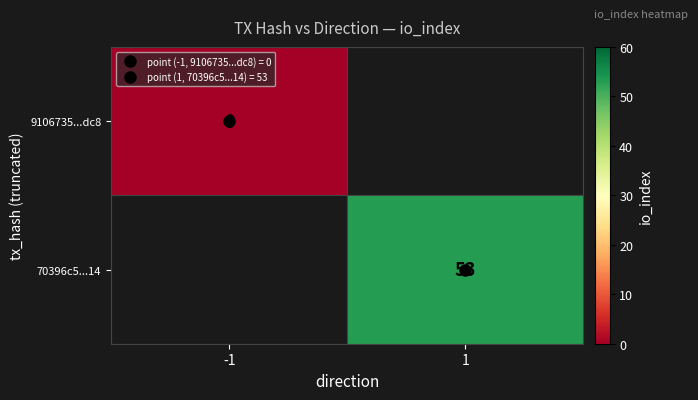

At how many categories does at least one series exceed 2?

1